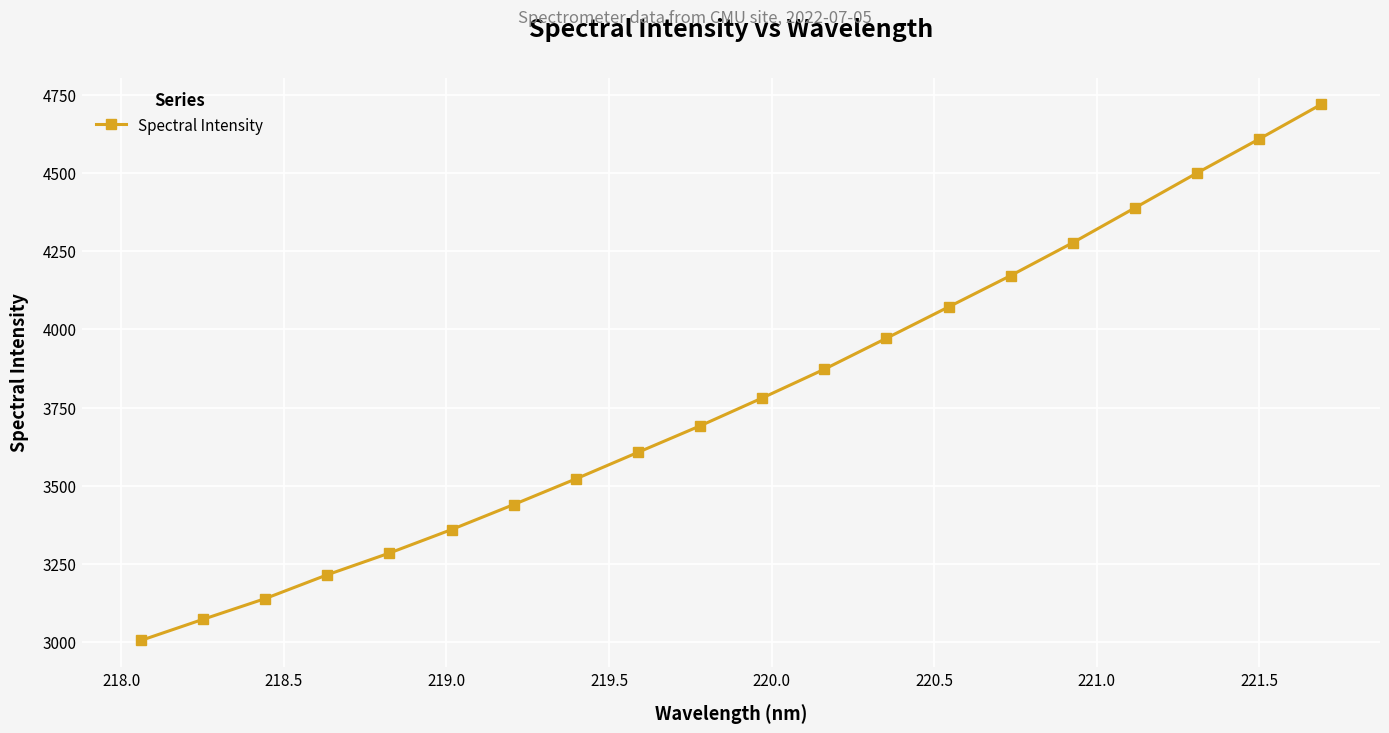

What is the value of the 19th point from the left?

4607.9